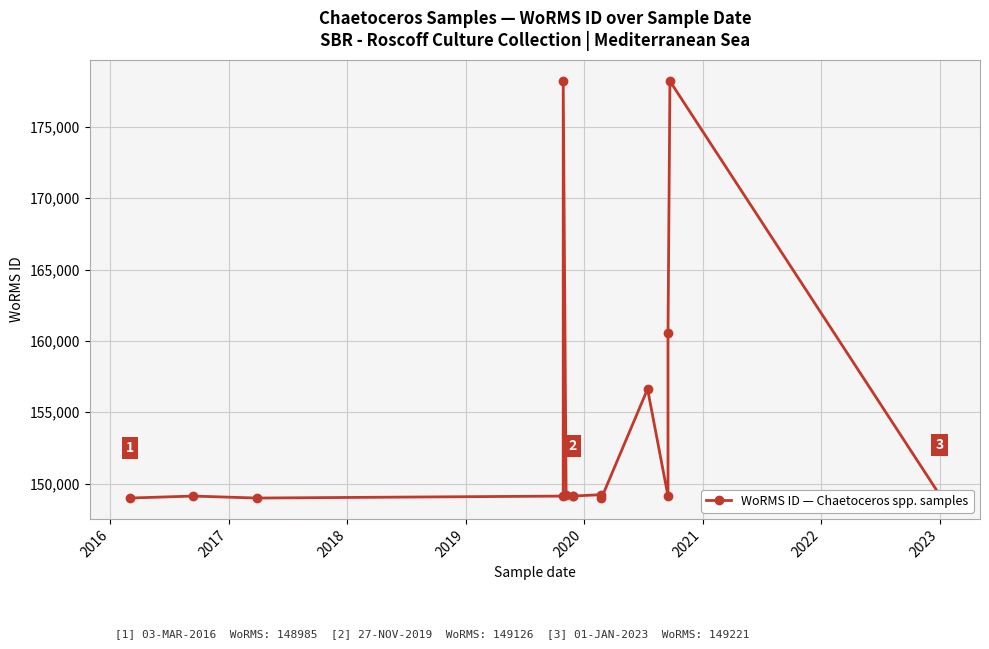

What is the value of the 6th point from the left?

149221